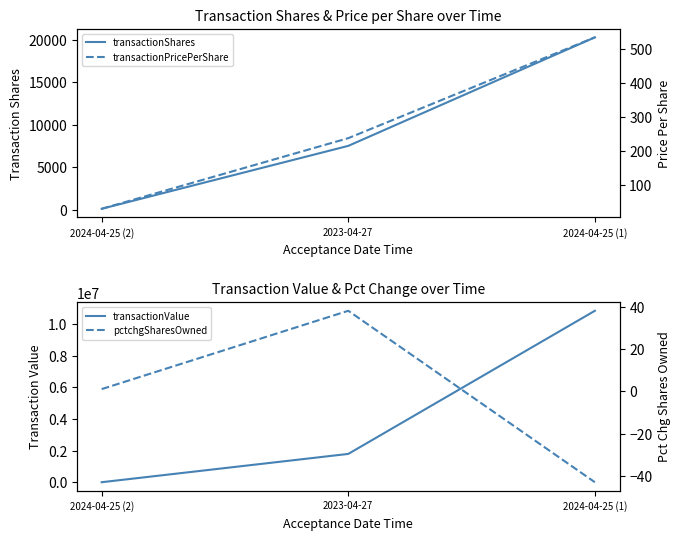

Reading left to right, what are all the values shown in this chart?

transactionShares: 2024-04-25 (2)=98.0	2023-04-27=7516.0	2024-04-25 (1)=20310.0
transactionValue: 2024-04-25 (2)=3095.0	2023-04-27=1790837.0	2024-04-25 (1)=10832155.0
transactionPricePerShare: 2024-04-25 (2)=31.6	2023-04-27=238.3	2024-04-25 (1)=533.3
pctchgSharesOwned: 2024-04-25 (2)=1.0	2023-04-27=38.0	2024-04-25 (1)=-43.0